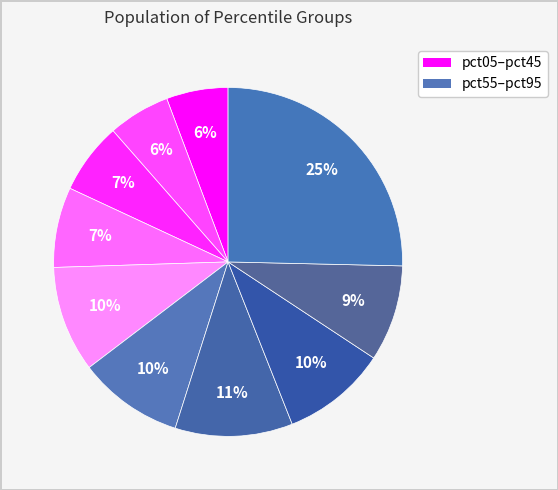

Count the number of slices in the pie.

10